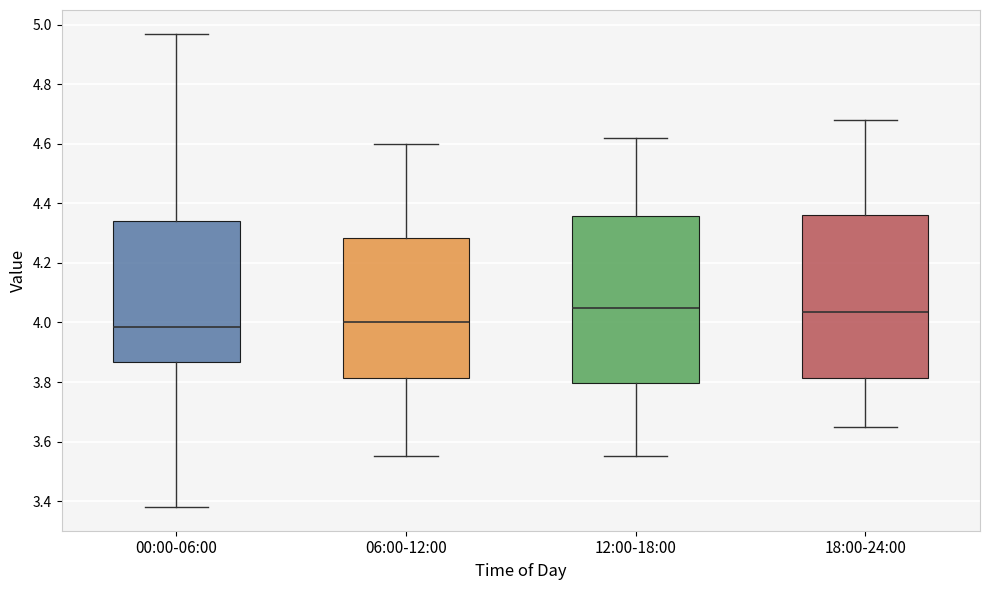

Reading left to right, read every box against the y-axis: the position of its median line, the range the box covers, and the ends of its whiskers. The values are not printed on the chart, so give them approximately, as read against the axis.

00:00-06:00: median 3.98, box 3.86 to 4.34, whiskers 3.38 to 4.98
06:00-12:00: median 4.00, box 3.82 to 4.28, whiskers 3.56 to 4.60
12:00-18:00: median 4.06, box 3.80 to 4.36, whiskers 3.56 to 4.62
18:00-24:00: median 4.04, box 3.82 to 4.36, whiskers 3.66 to 4.68